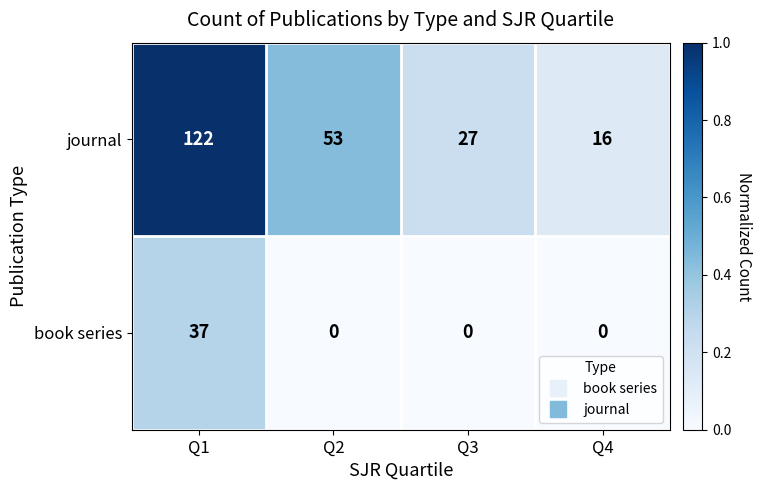

At which category is the sum across all series the highest?

Q1